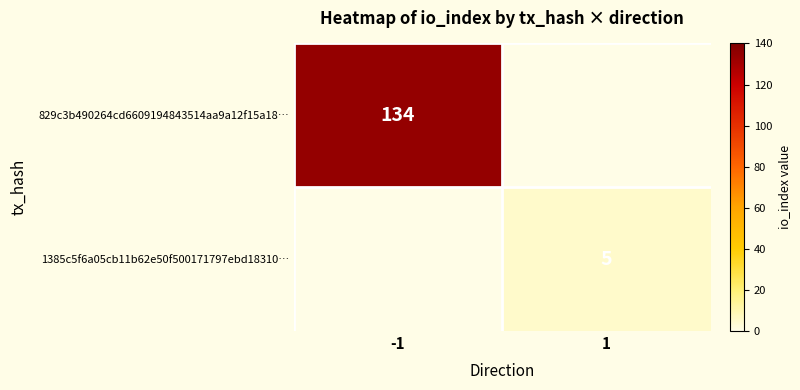

The 1385c5f6a05cb11b62e50f500171797ebd18310… series shows 5 at 1. True or false?

True